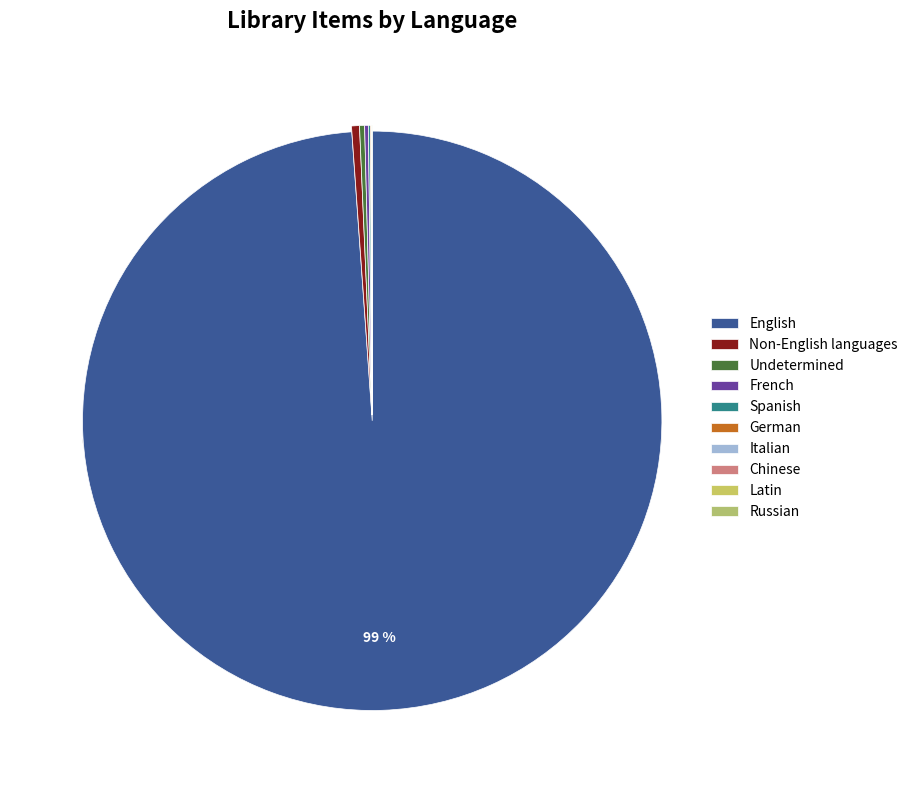

How many segments does this pie chart have?

10